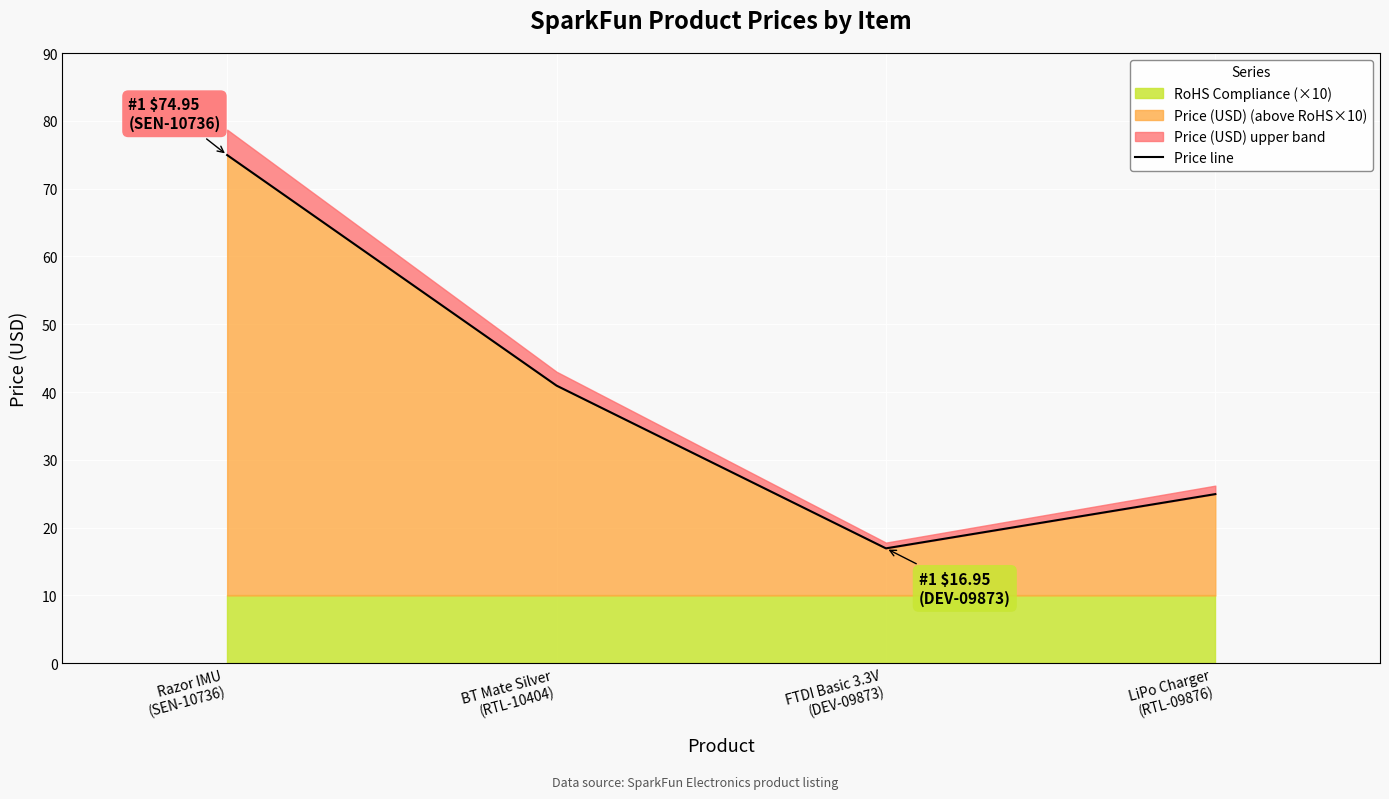

Rank the categories by value from lowest to highest.

FTDI Basic 3.3V
(DEV-09873), LiPo Charger
(RTL-09876), BT Mate Silver
(RTL-10404), Razor IMU
(SEN-10736)